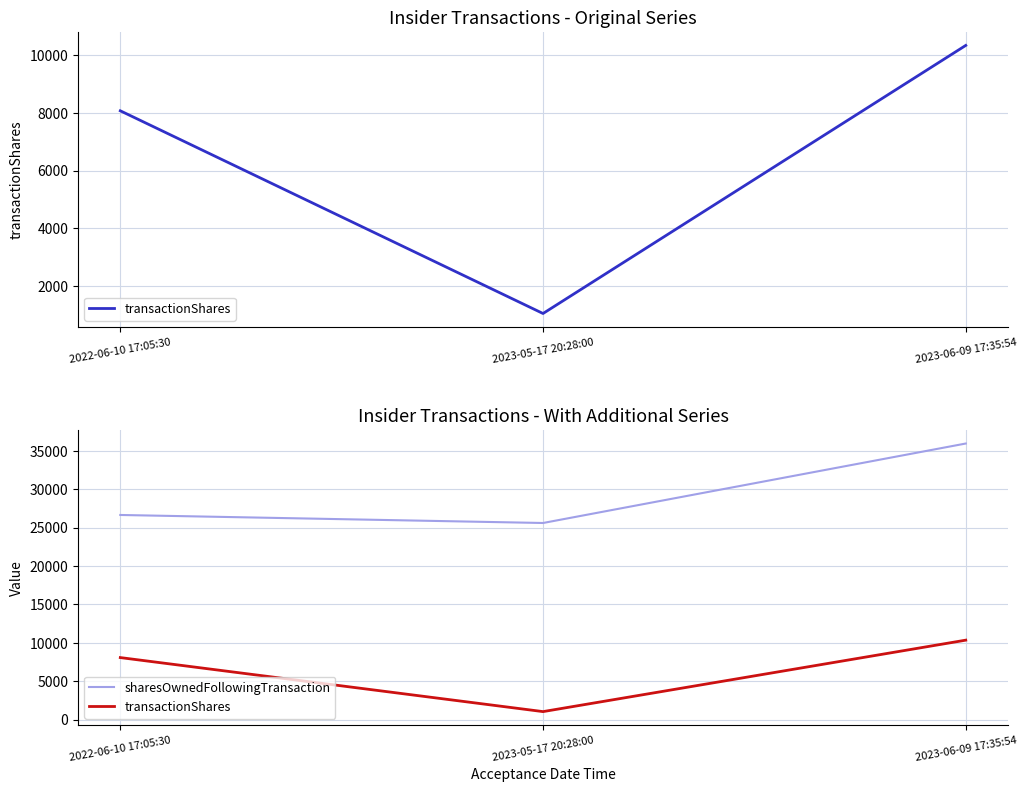

Reading left to right, extract all data points from this chart.

transactionShares: 8076	1044	10344
sharesOwnedFollowingTransaction: 26637	25593	35937